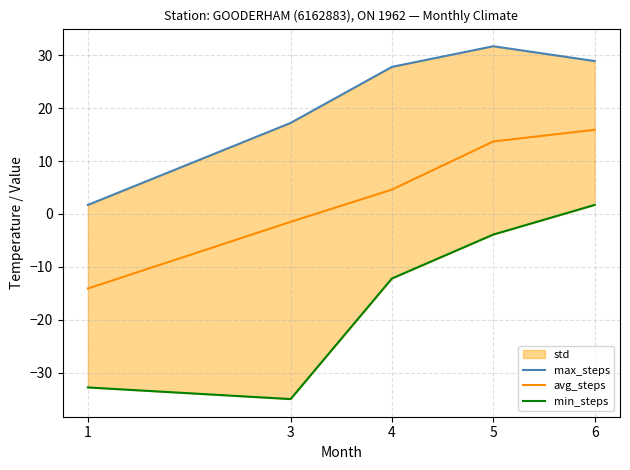

What is the value of the avg_steps point at the 2nd from the left?

-1.5